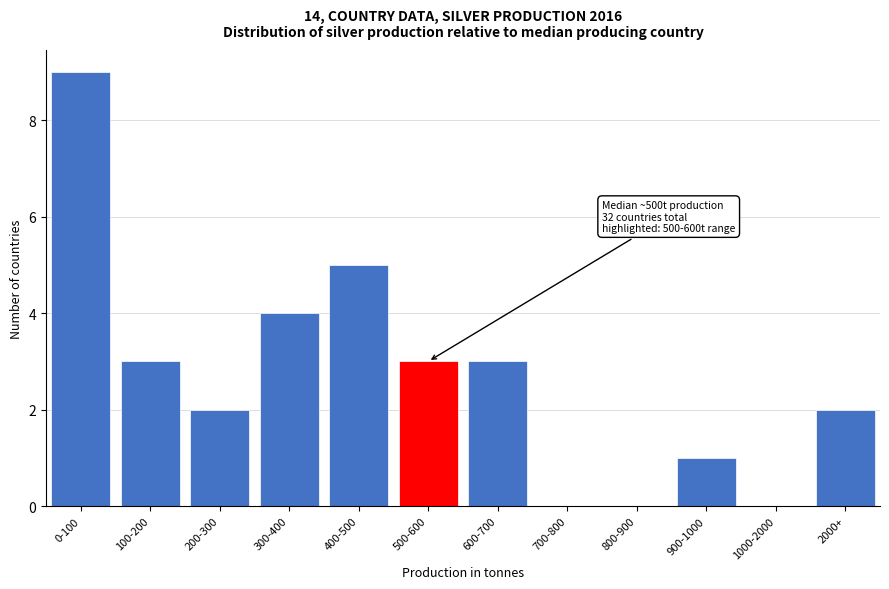

Reading left to right, extract all data points from this chart.

0-100=9	100-200=3	200-300=2	300-400=4	400-500=5	500-600=3	600-700=3	700-800=0	800-900=0	900-1000=1	1000-2000=0	2000+=2